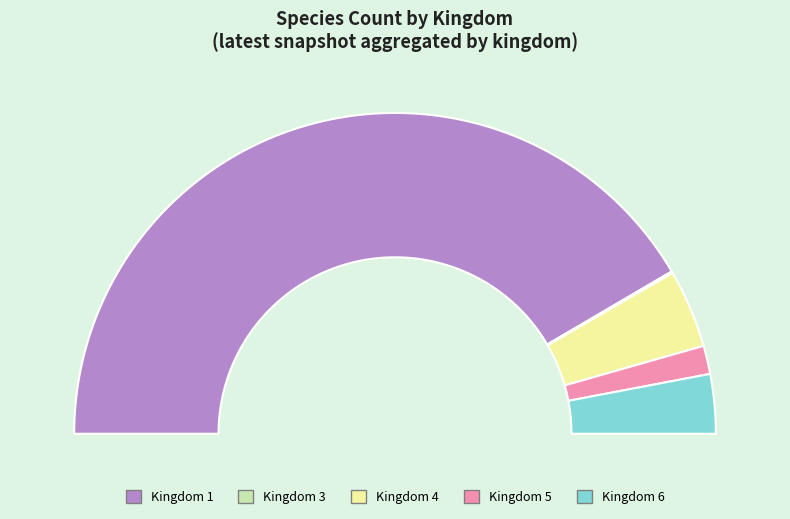

To the nearest percent, what is the difference between the 1 and 5 slice percentages?

80%